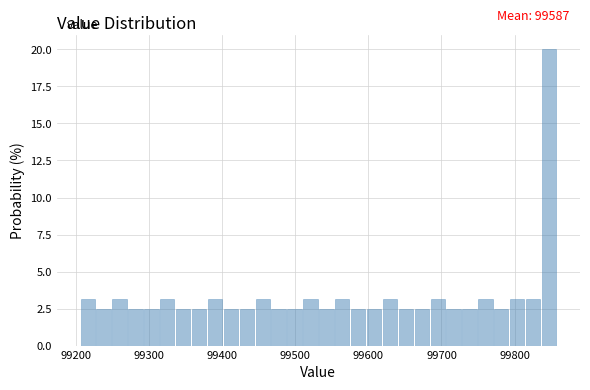

Read against the x-axis, roughly where is the centre of the tallest bar?

99850